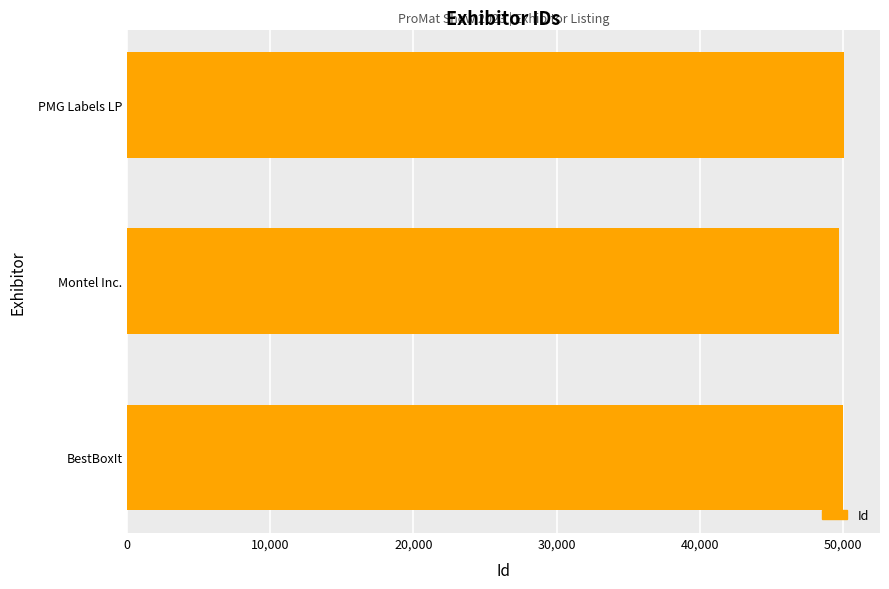

What is the sum of all values?

149839